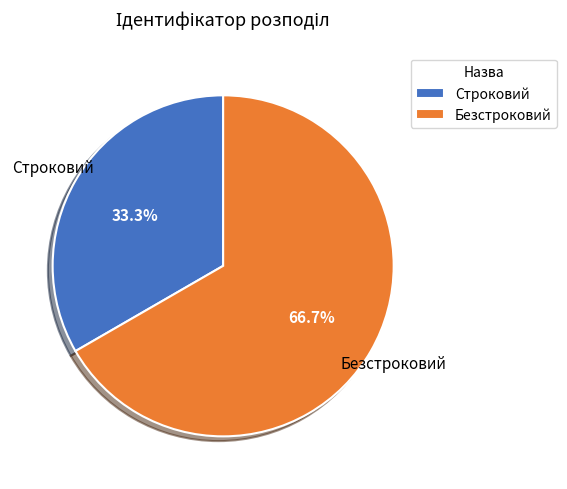

Which has a higher value, Строковий or Безстроковий?

Безстроковий